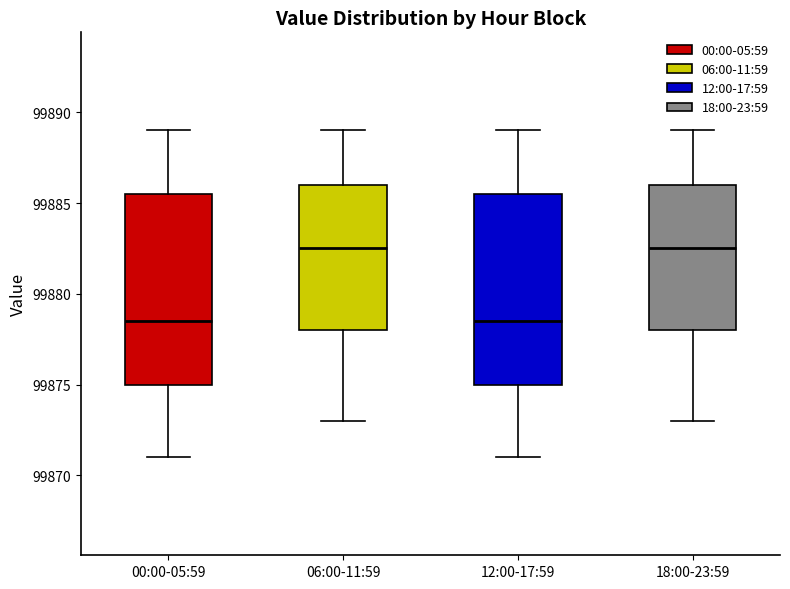

Reading left to right, transcribe this box plot: for each box, give where its median line is, the range the box spans, and where its two whiskers end, as read against the y-axis. The values are not printed on the chart, so give them approximately, as read against the axis.

00:00-05:59: median 99878.5, box 99875.0 to 99885.5, whiskers 99871.0 to 99889.0
06:00-11:59: median 99882.5, box 99878.0 to 99886.0, whiskers 99873.0 to 99889.0
12:00-17:59: median 99878.5, box 99875.0 to 99885.5, whiskers 99871.0 to 99889.0
18:00-23:59: median 99882.5, box 99878.0 to 99886.0, whiskers 99873.0 to 99889.0